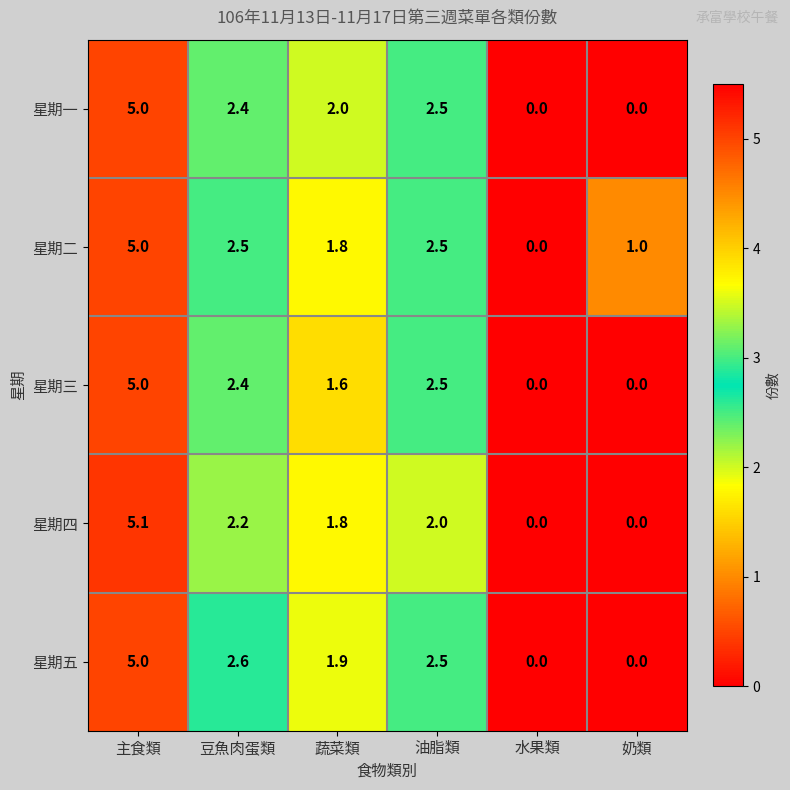

Reading left to right, what are all the values shown in this chart?

星期一: 主食類=5.0	豆魚肉蛋類=2.4	蔬菜類=2.0	油脂類=2.5	水果類=0.0	奶類=0.0
星期二: 主食類=5.0	豆魚肉蛋類=2.5	蔬菜類=1.8	油脂類=2.5	水果類=0.0	奶類=1.0
星期三: 主食類=5.0	豆魚肉蛋類=2.4	蔬菜類=1.6	油脂類=2.5	水果類=0.0	奶類=0.0
星期四: 主食類=5.1	豆魚肉蛋類=2.2	蔬菜類=1.8	油脂類=2.0	水果類=0.0	奶類=0.0
星期五: 主食類=5.0	豆魚肉蛋類=2.6	蔬菜類=1.9	油脂類=2.5	水果類=0.0	奶類=0.0